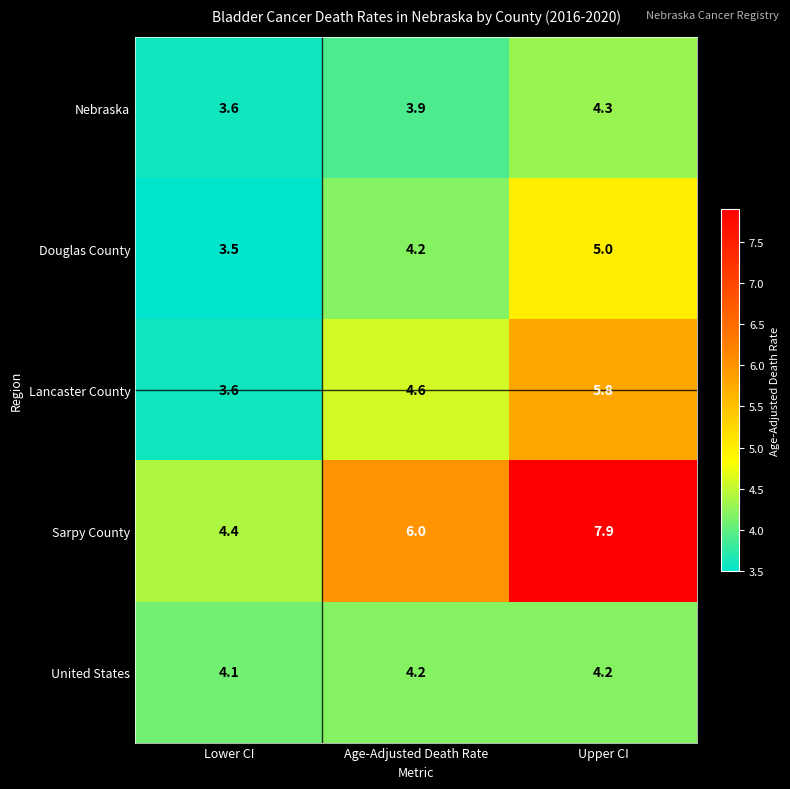

Reading left to right, list all the values displayed in this chart.

Nebraska: Lower CI=3.6	Age-Adjusted Death Rate=3.9	Upper CI=4.3
Douglas County: Lower CI=3.5	Age-Adjusted Death Rate=4.2	Upper CI=5.0
Lancaster County: Lower CI=3.6	Age-Adjusted Death Rate=4.6	Upper CI=5.8
Sarpy County: Lower CI=4.4	Age-Adjusted Death Rate=6.0	Upper CI=7.9
United States: Lower CI=4.1	Age-Adjusted Death Rate=4.2	Upper CI=4.2